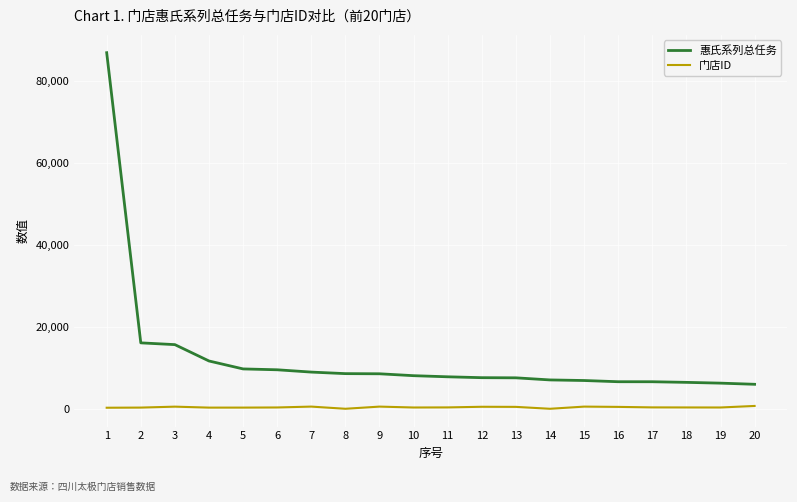

True or false: 惠氏系列总任务 and 门店ID intersect in this chart.

False